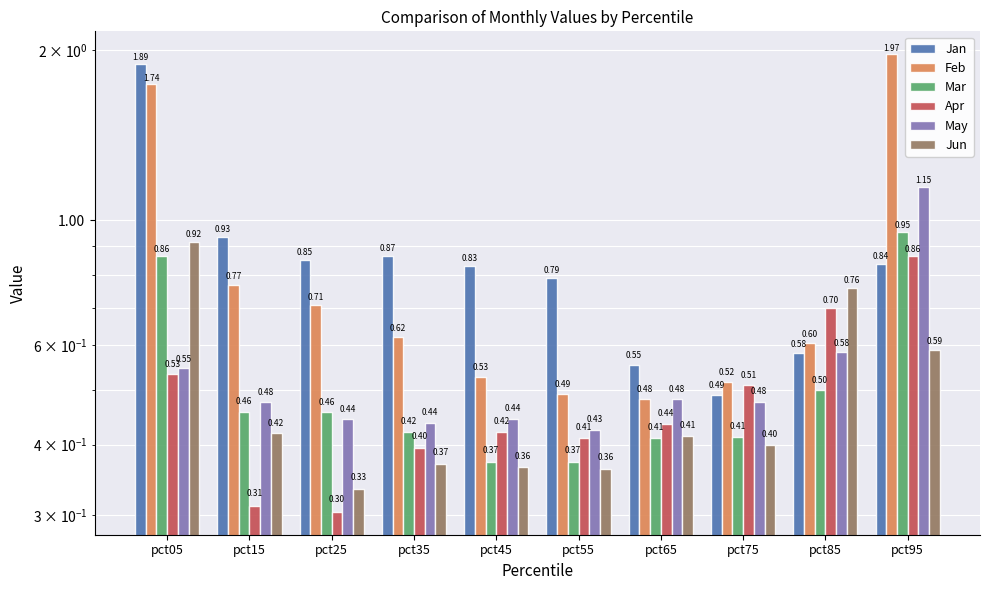

Which series has the largest total across all categories?

Jan